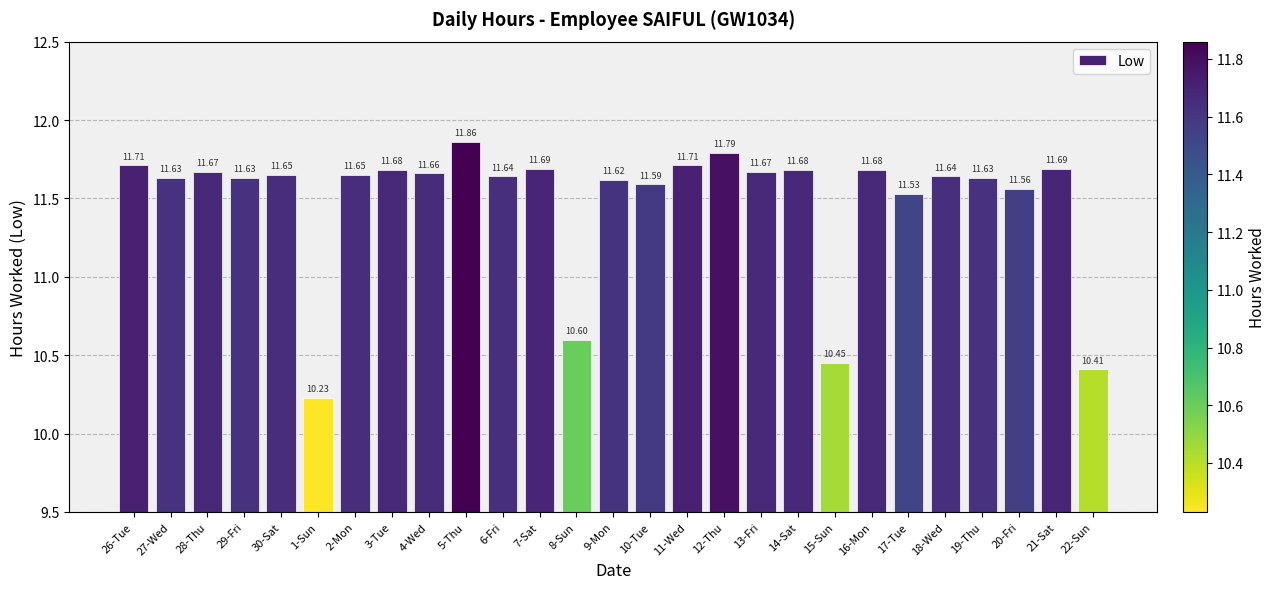

Which category has the highest value across all series?

5-Thu